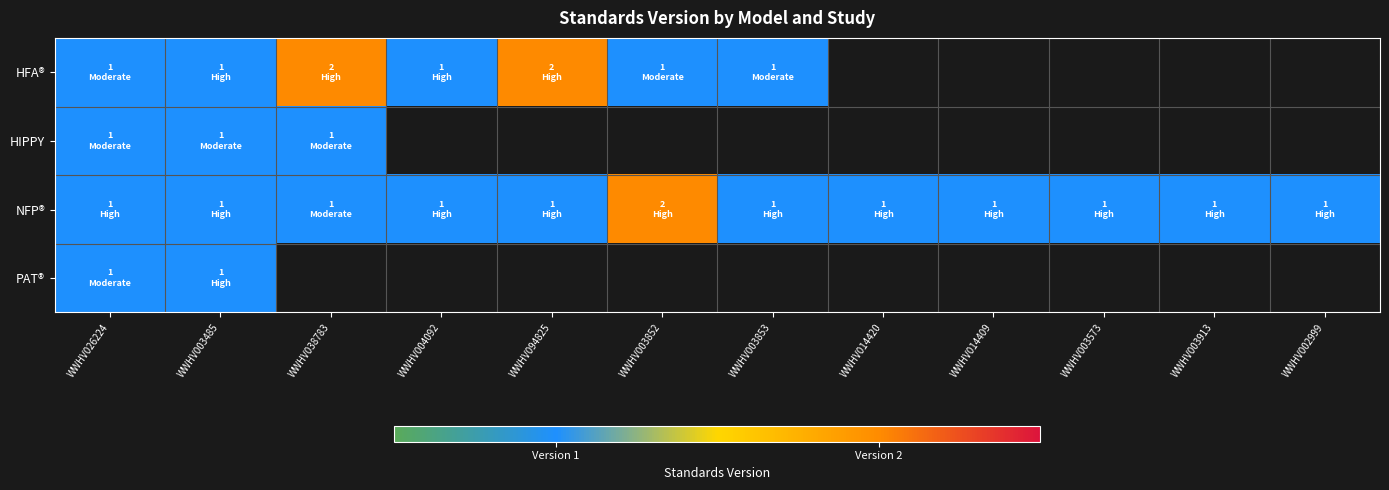

The HFA® series shows 2.0 at WWHV038783. True or false?

True